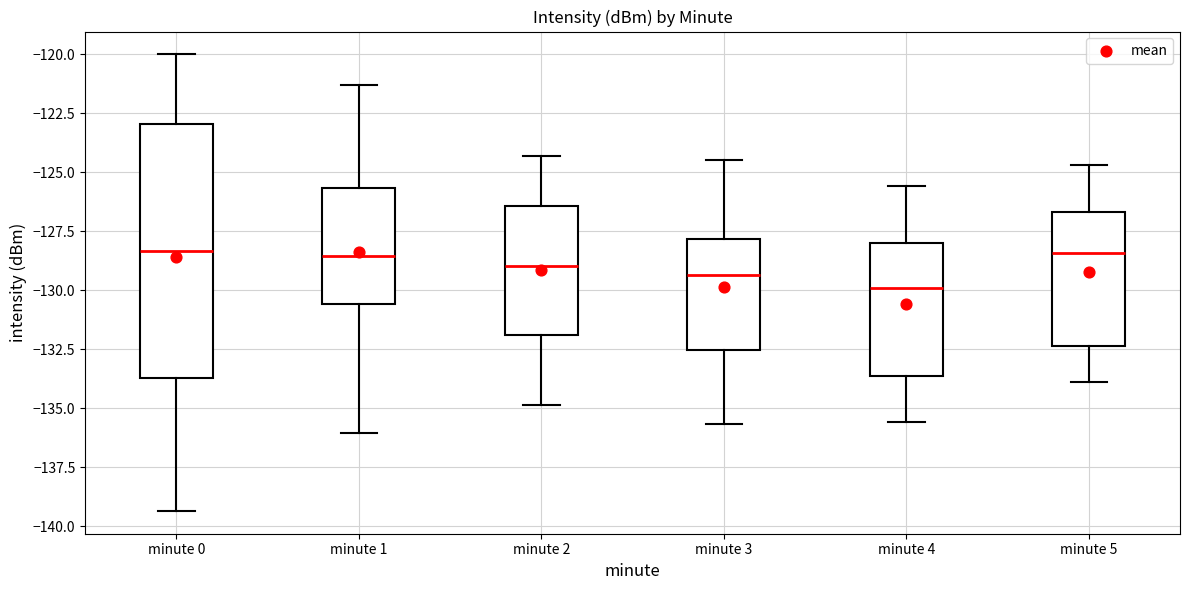

Comparing the boxes themselves (not the whiskers), which one is the tallest?

minute 0